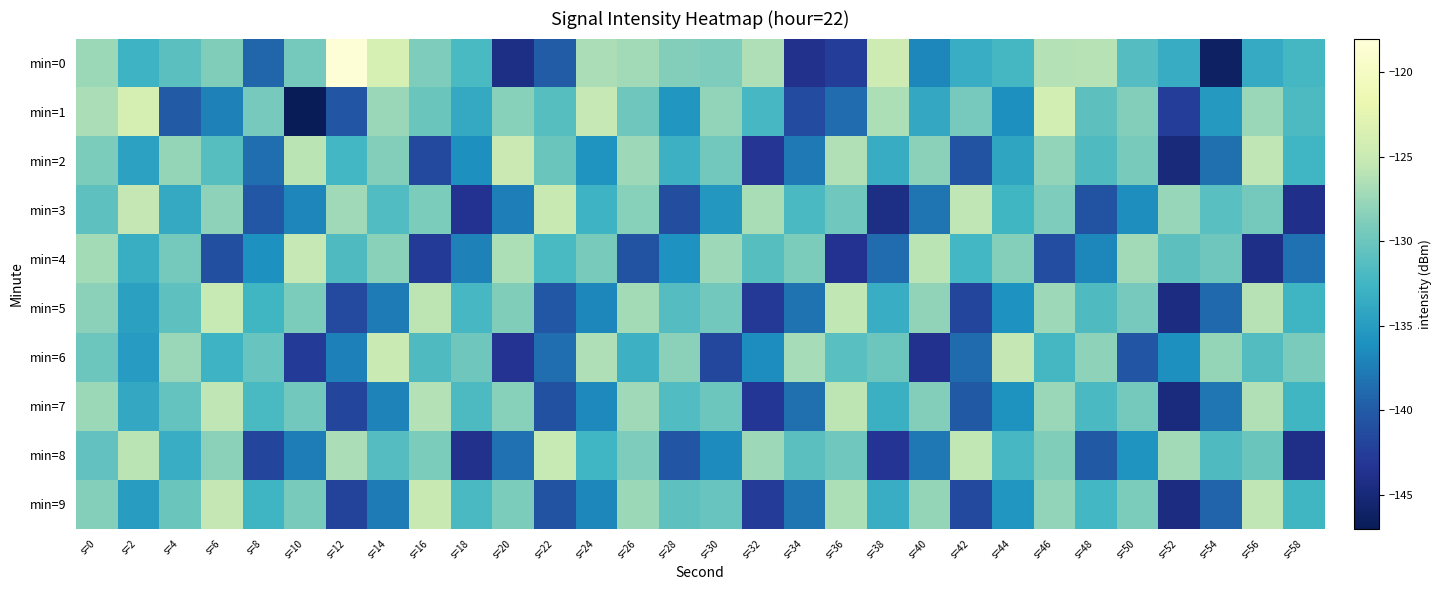

Which series changed the most between s=14 and s=26?

min=4